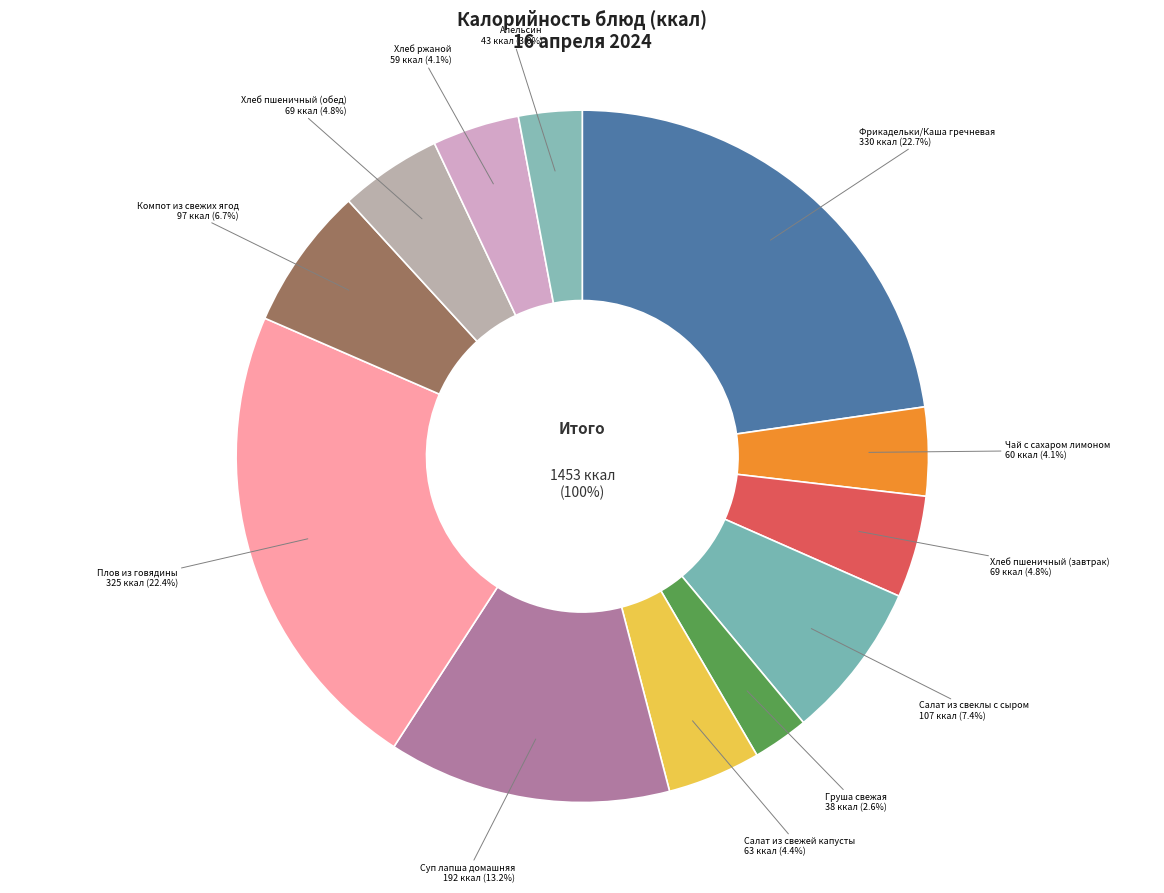

To the nearest percent, what is the difference between the Компот из свежих ягод and Хлеб ржаной slice percentages?

3%